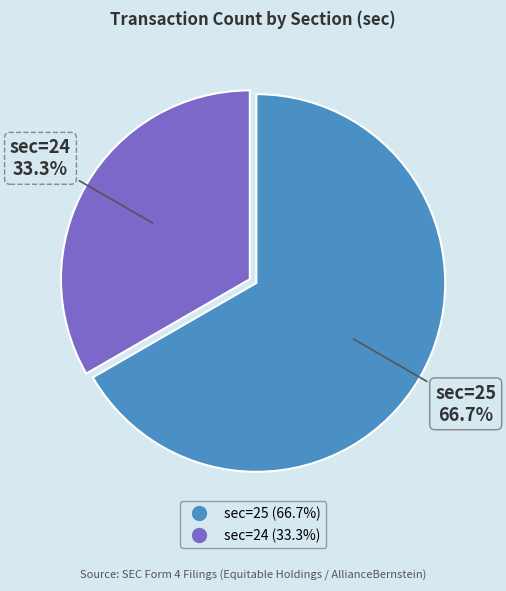

Is there any slice that represents more than half of the pie?

Yes